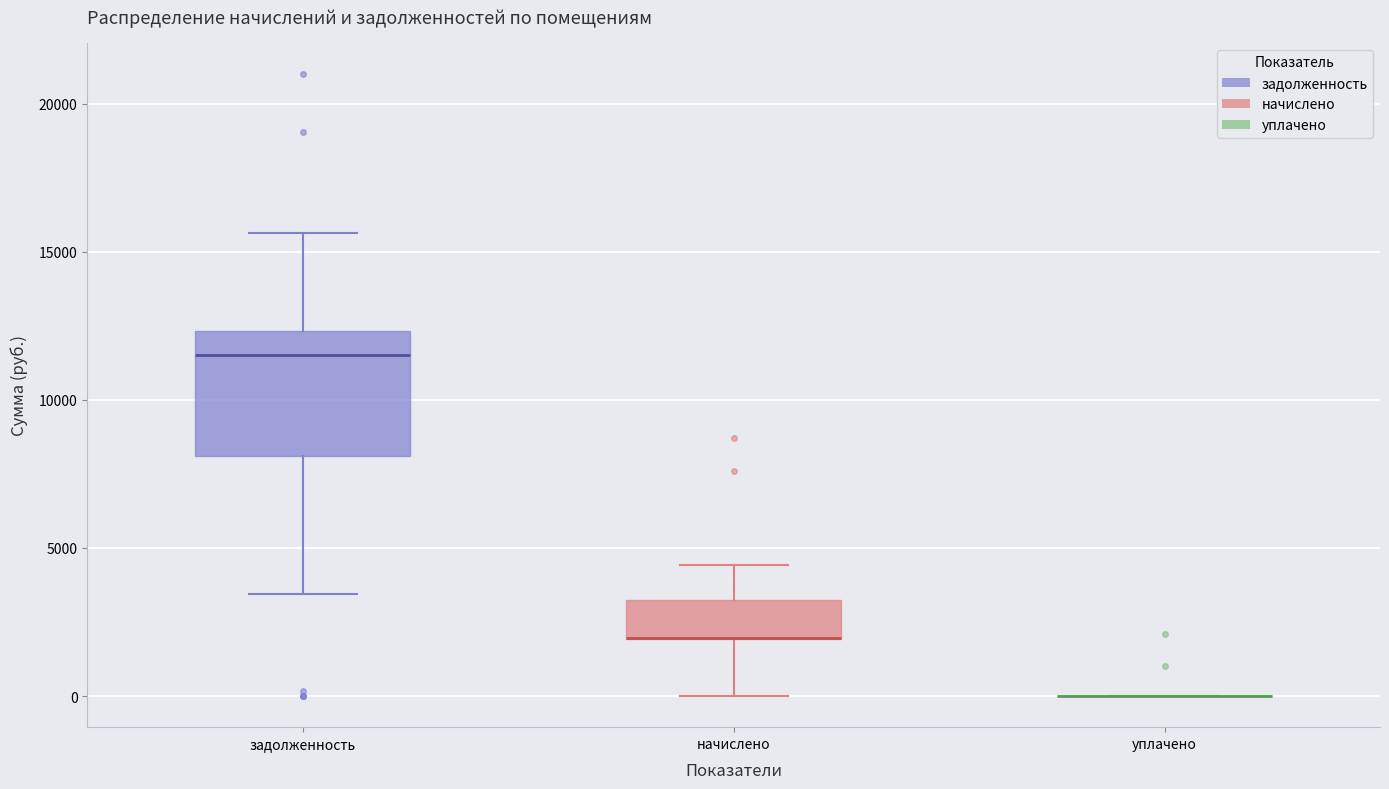

Reading left to right, transcribe this box plot: for each box, give where its median line is, the range the box spans, and where its two whiskers end, as read against the y-axis. The values are not printed on the chart, so give them approximately, as read against the axis.

задолженность: median 11500, box 8000 to 12500, whiskers 3500 to 15500
начислено: median 2000 (drawn on the box's lower edge), box 2000 to 3500, whiskers 0 to 4500
уплачено: box collapsed to a line at 0, whiskers 0 to 0